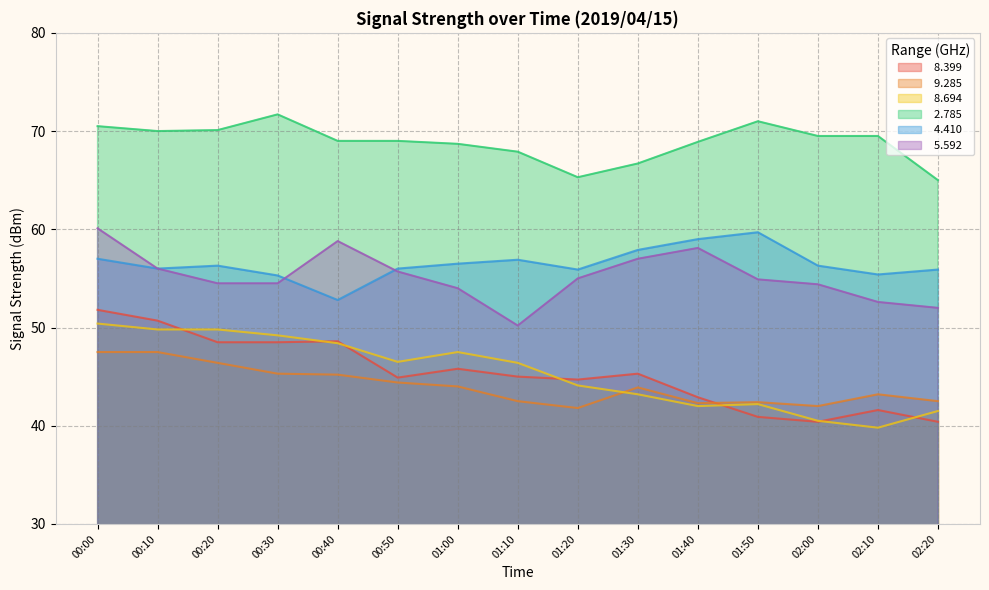

What is the smallest value displayed?

39.8